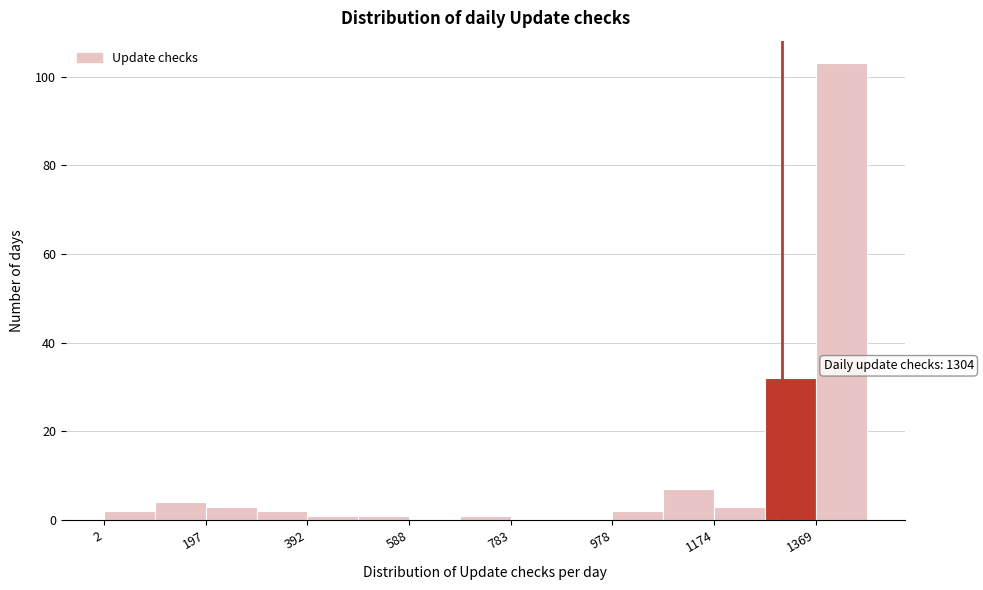

Over which range of the x-axis is the bar tallest?

1360 to 1460